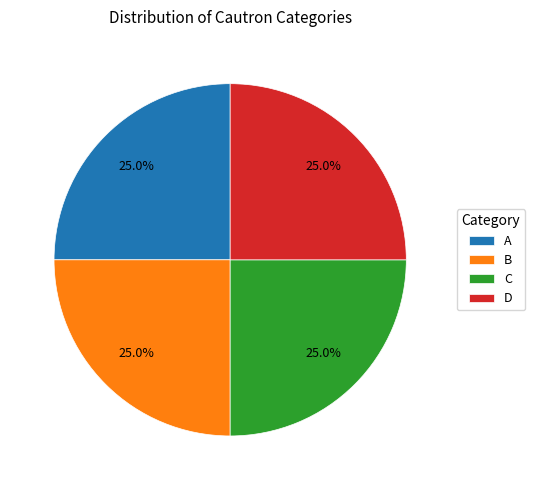

Is D the majority of the pie?

No